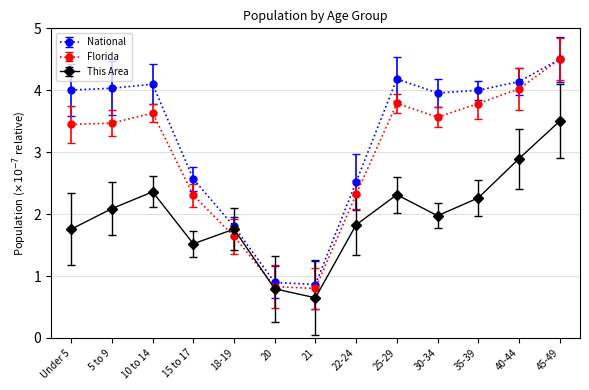

Which series has the largest range (max minus min)?

Florida